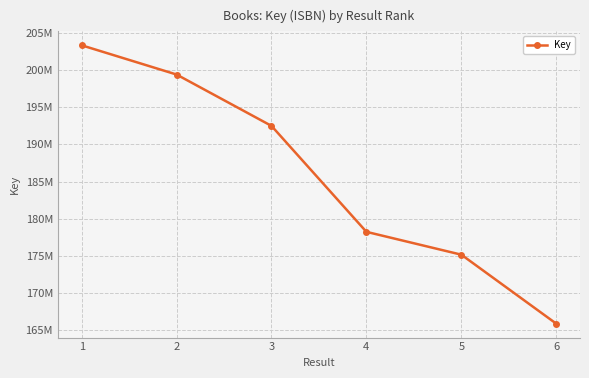

Is this an area chart (filled region under the line)?

No